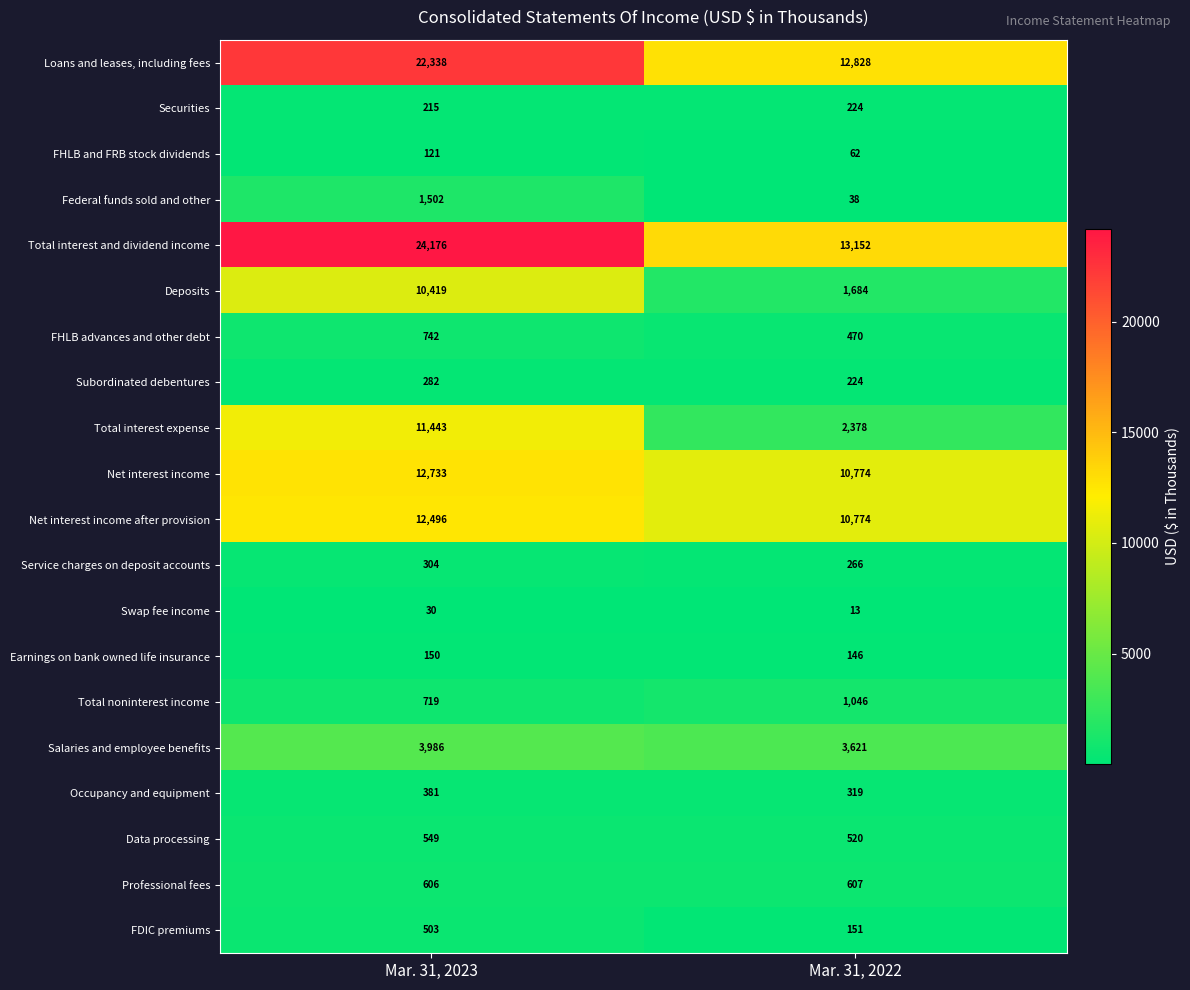

The value of Earnings on bank owned life insurance at Mar. 31, 2022 is 218. True or false?

False